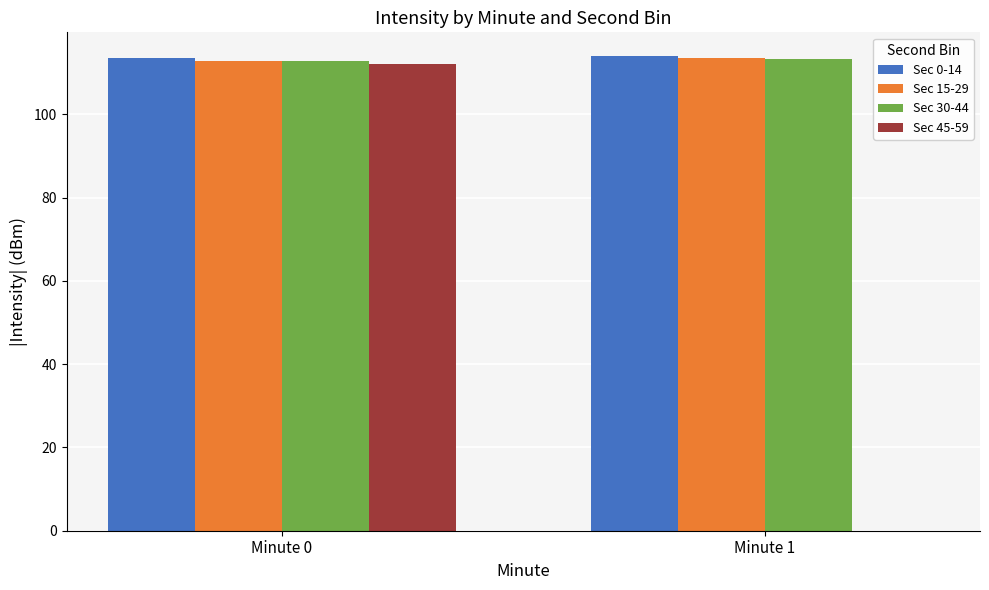

How many distinct data groups are displayed?

4